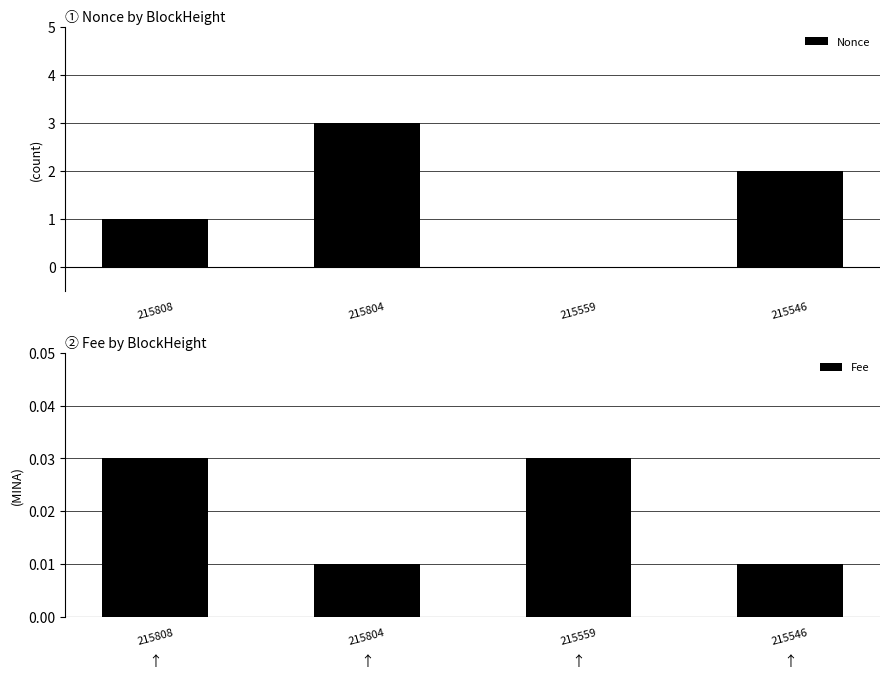

The value of Fee at 215559 is 0.0. True or false?

False